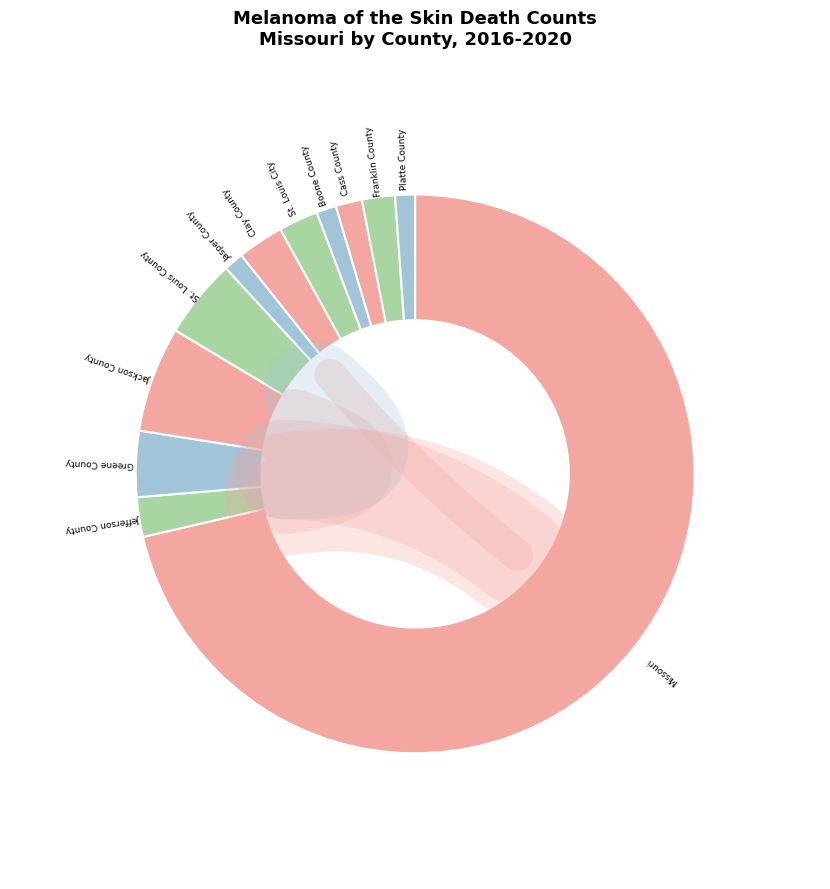

True or false: Missouri accounts for 84% of the total.

False